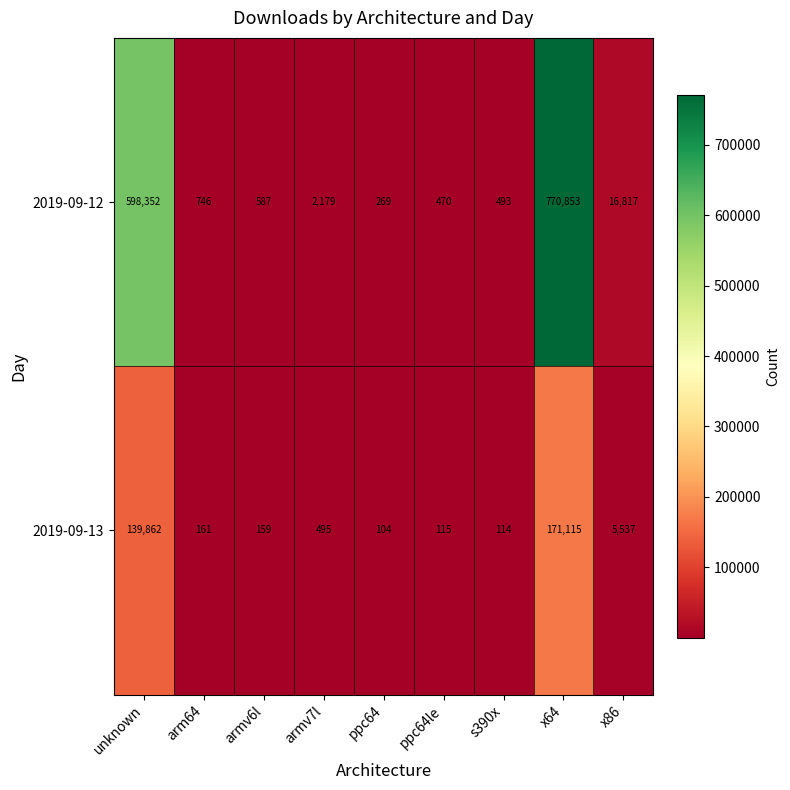

What value does the 2019-09-13 series have at armv7l, to the nearest 10?

500